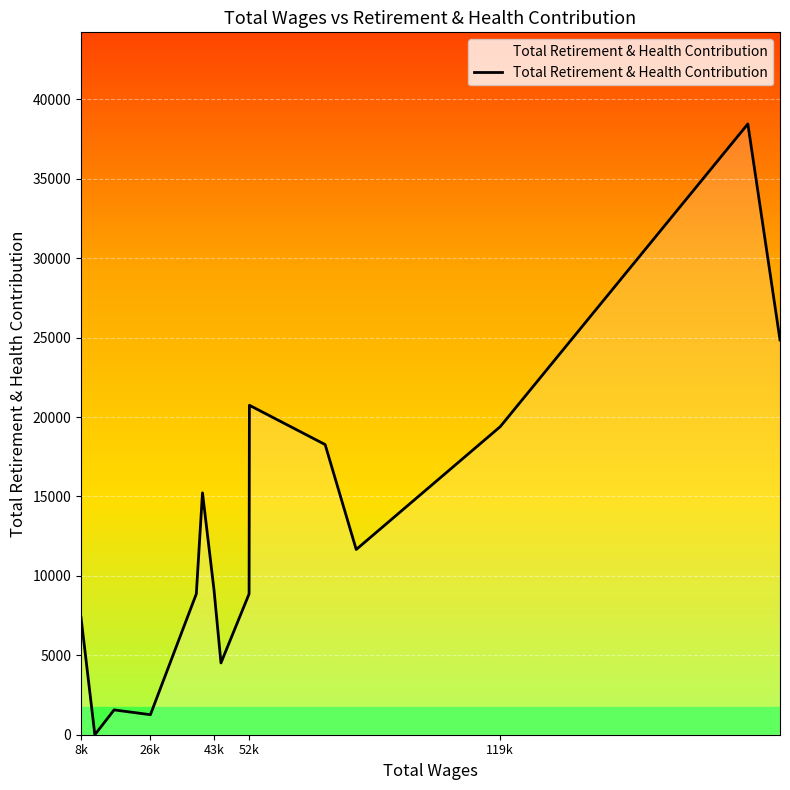

How many lines are shown in the chart?

1